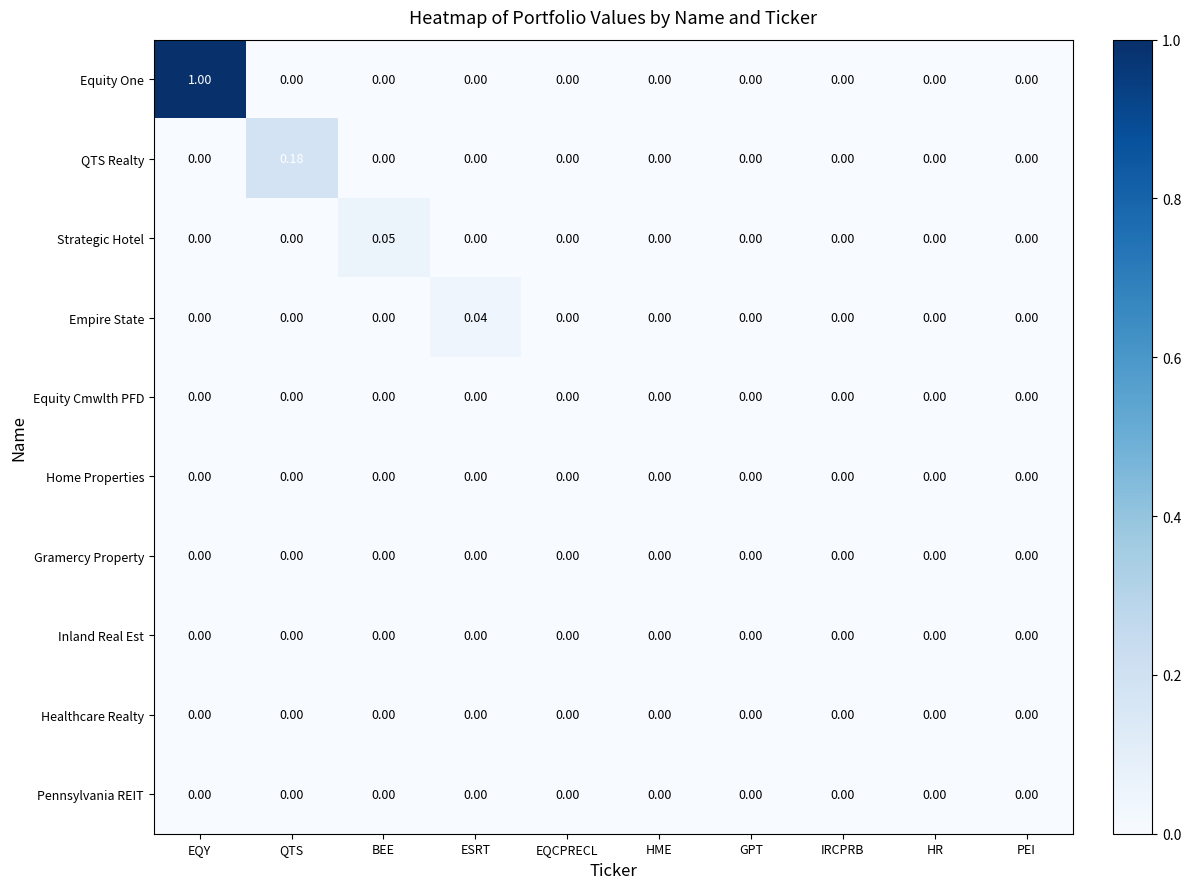

Which series has the largest range (max minus min)?

Equity One